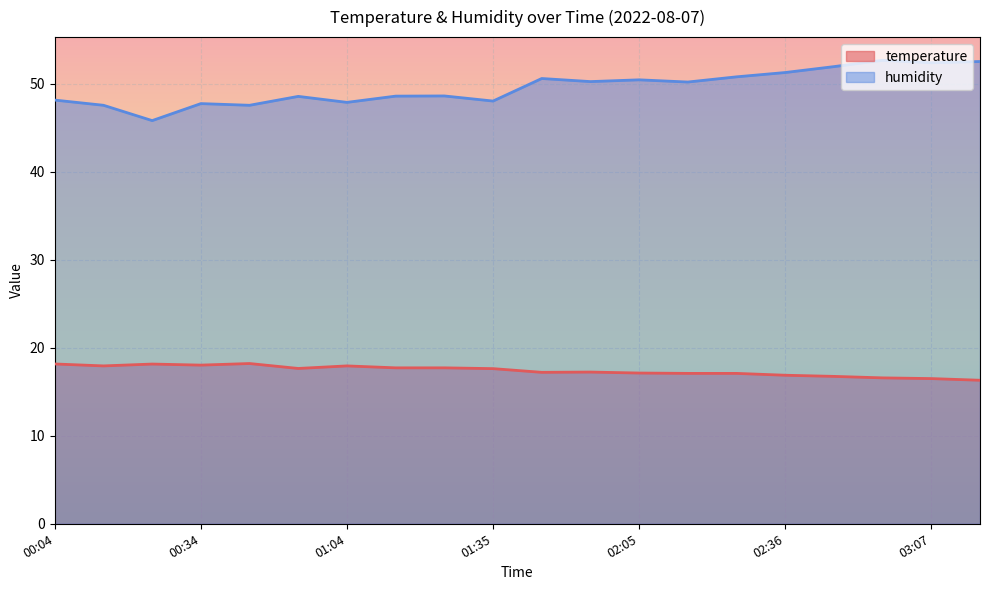

Does the chart display data point markers on the line(s)?

No